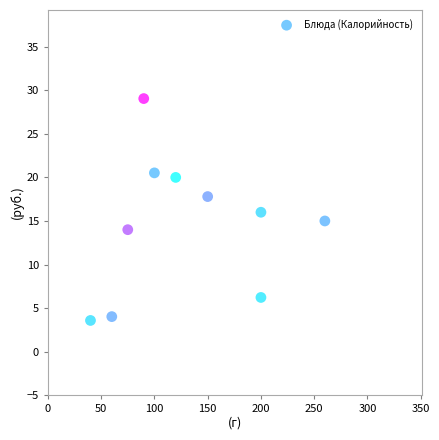

What is the range of Y values (max minus min)?

25.5